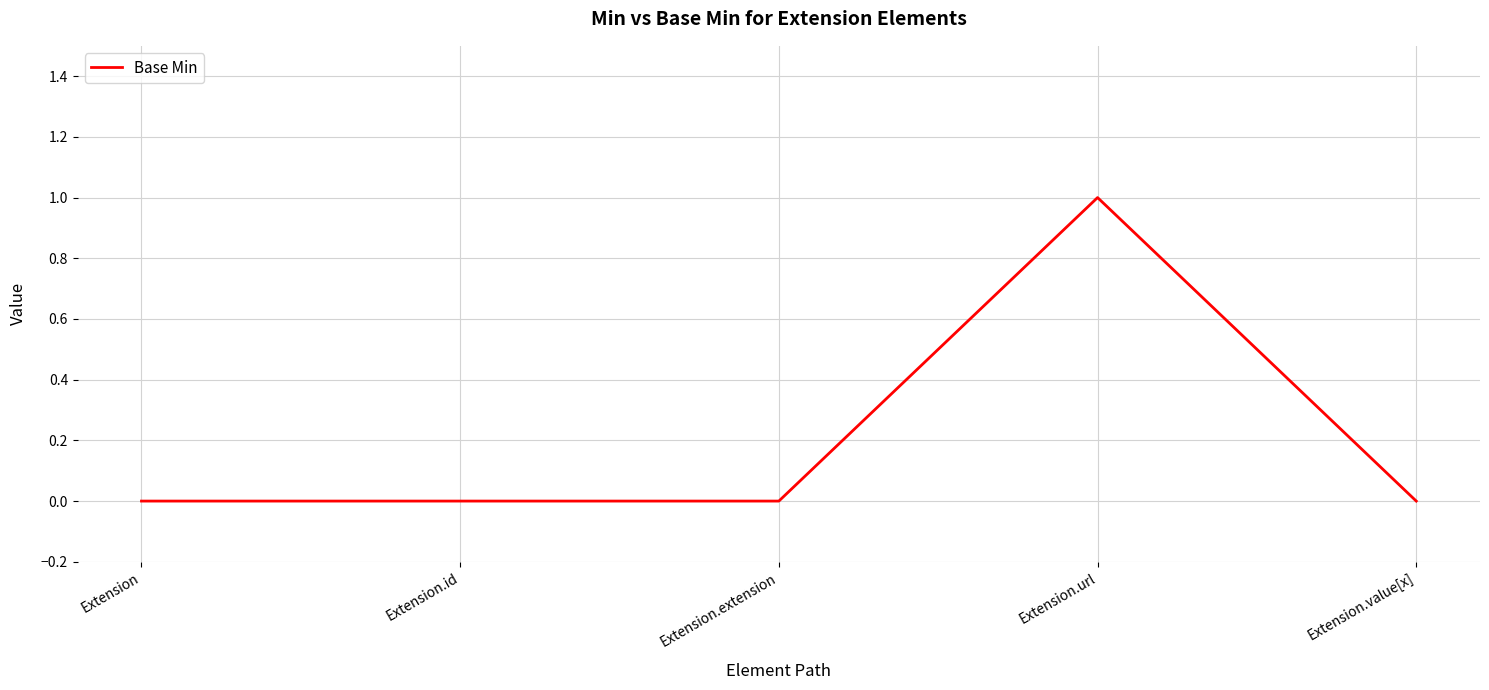

Between Extension.url and Extension.value[x], which is larger?

Extension.url